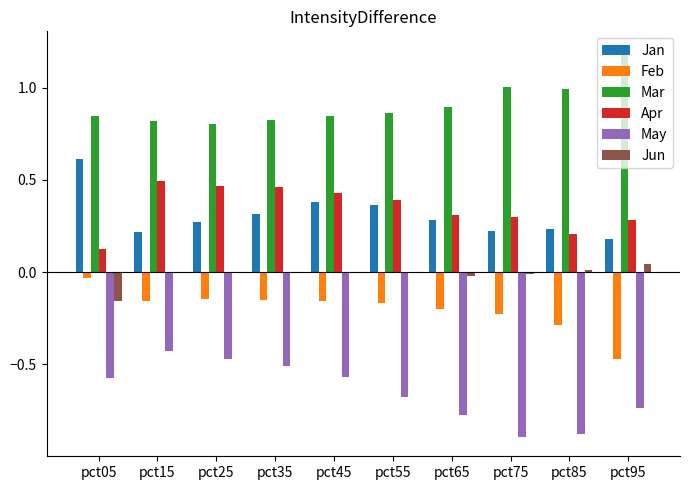

What is the sum of all Feb values?

-2.0